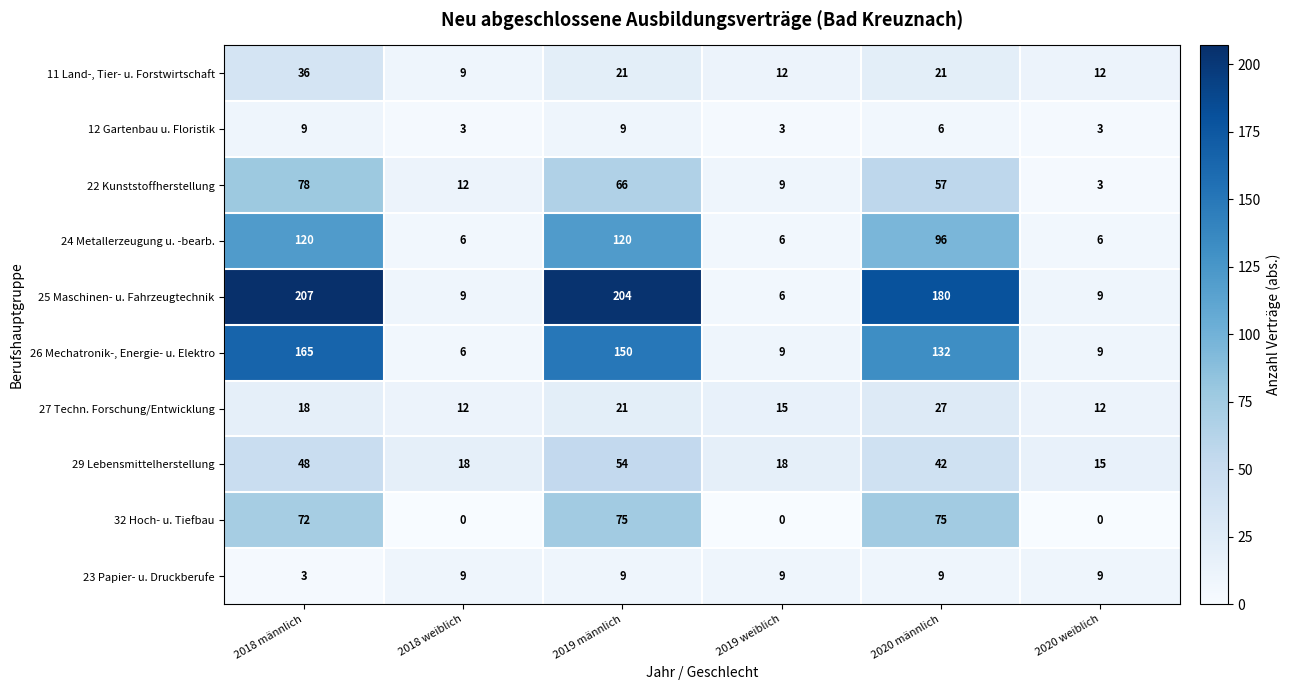

What is the total value across all series at 2020 weiblich?

78